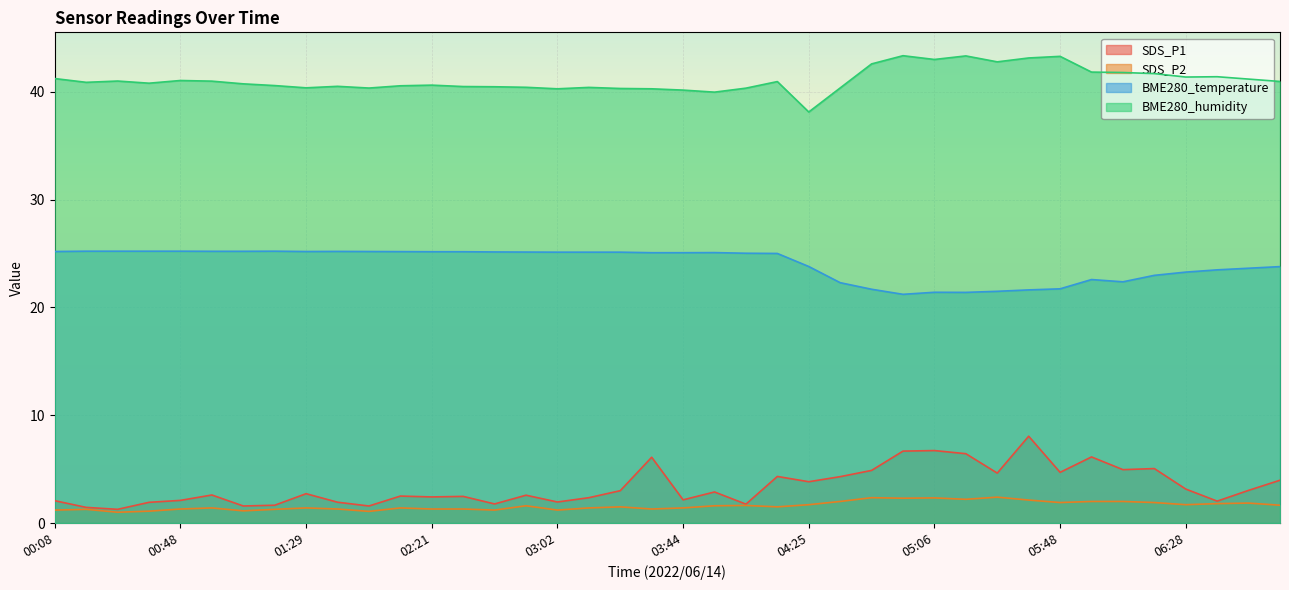

Rank the series at 00:28 from lowest to highest value.

SDS_P2, SDS_P1, BME280_temperature, BME280_humidity